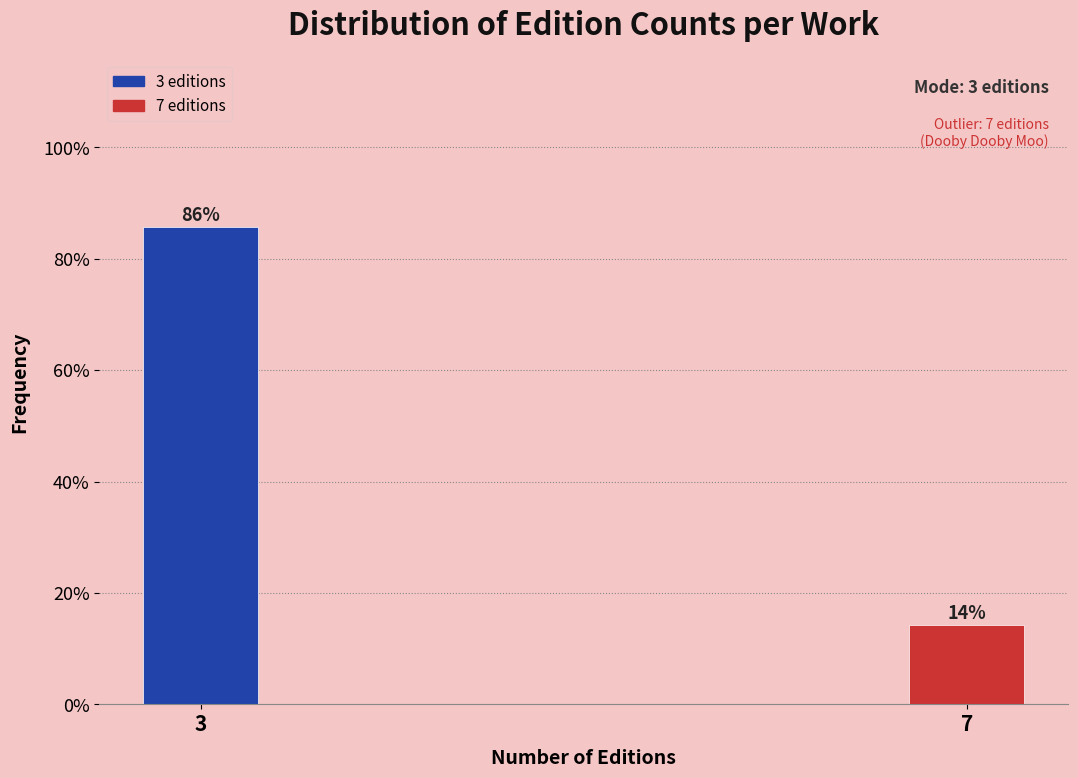

The chart shows a value of 146.9 at 3. True or false?

False